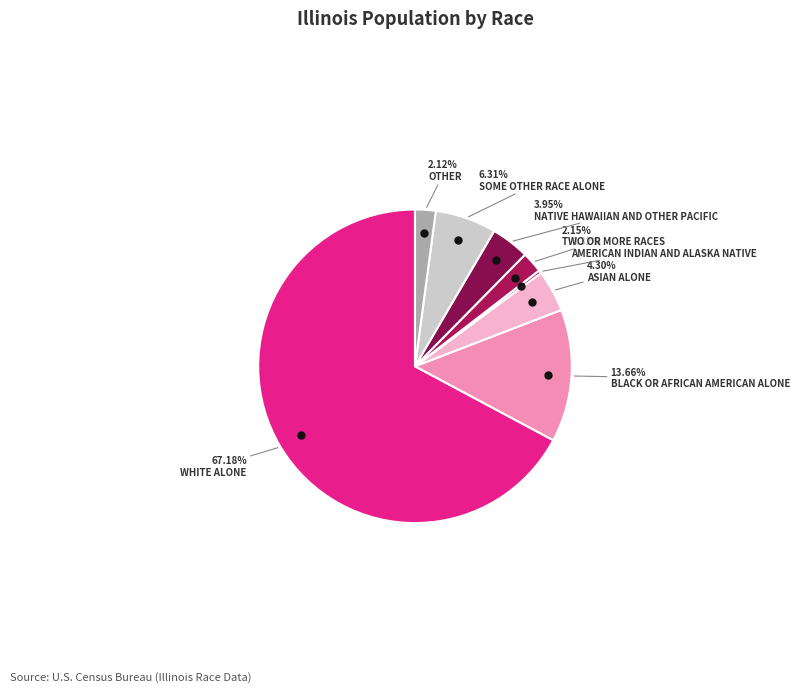

How many segments does this pie chart have?

8